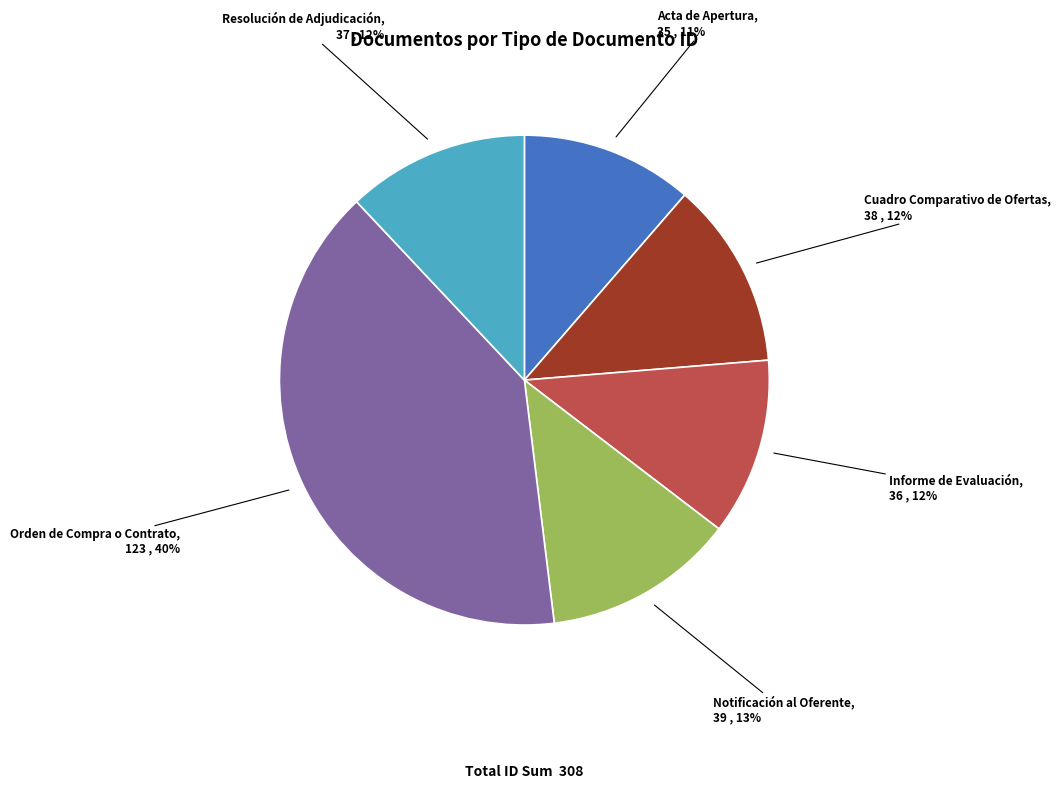

Which slice is the largest?

Orden de Compra o Contrato